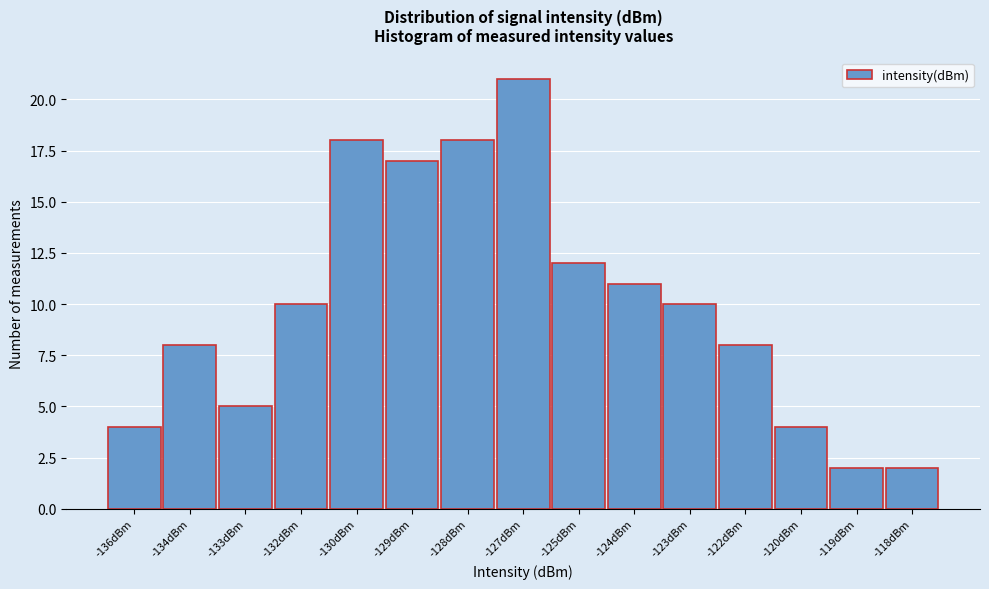

Reading left to right, what are all the values shown in this chart?

4	8	5	10	18	17	18	21	12	11	10	8	4	2	2